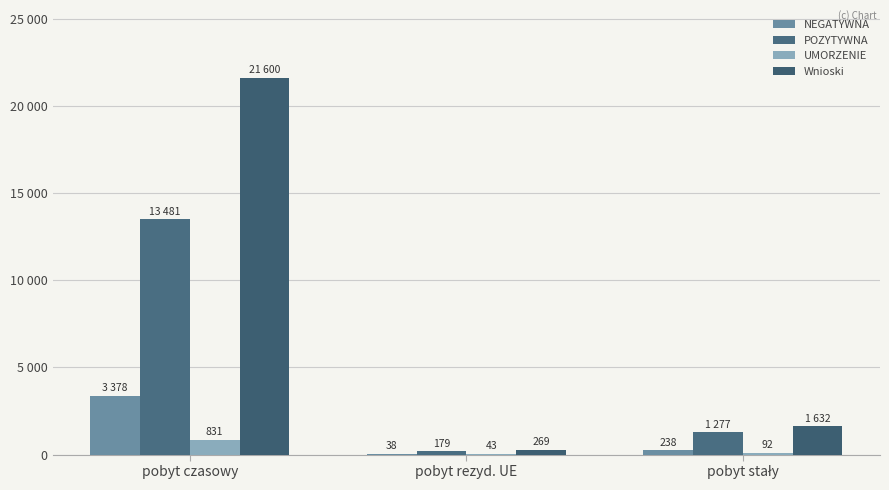

True or false: UMORZENIE has a value of 43 at pobyt rezyd. UE.

True